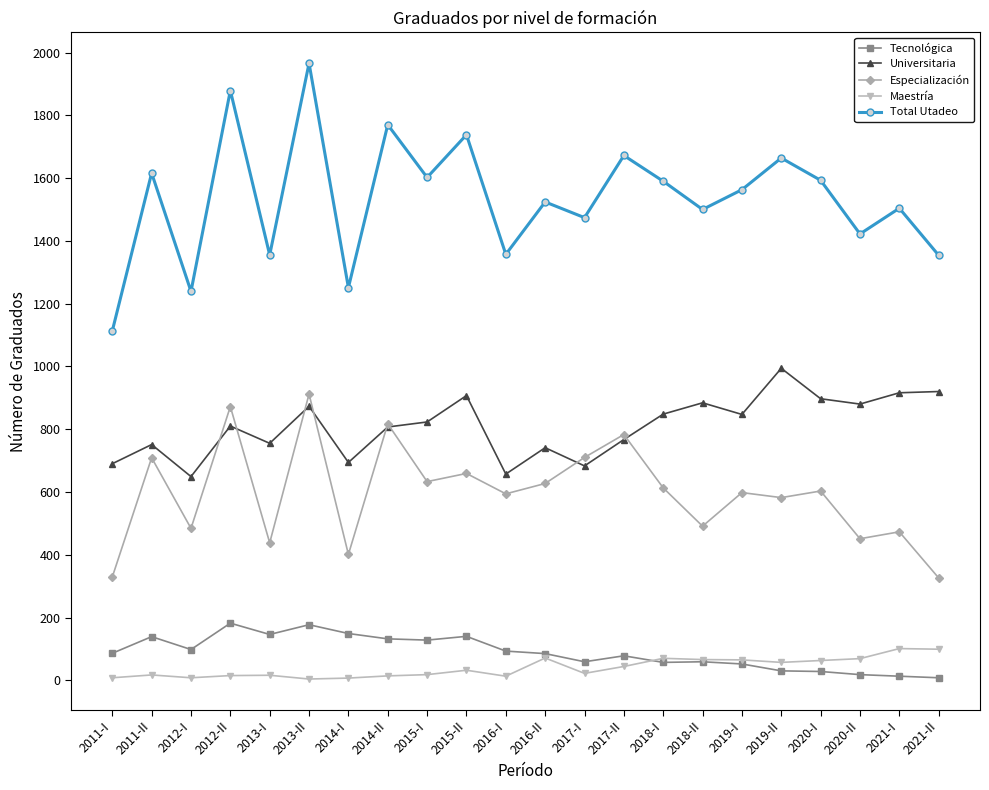

Is the value of Total Utadeo at 2017-I greater than the value of Especialización at 2020-I?

Yes